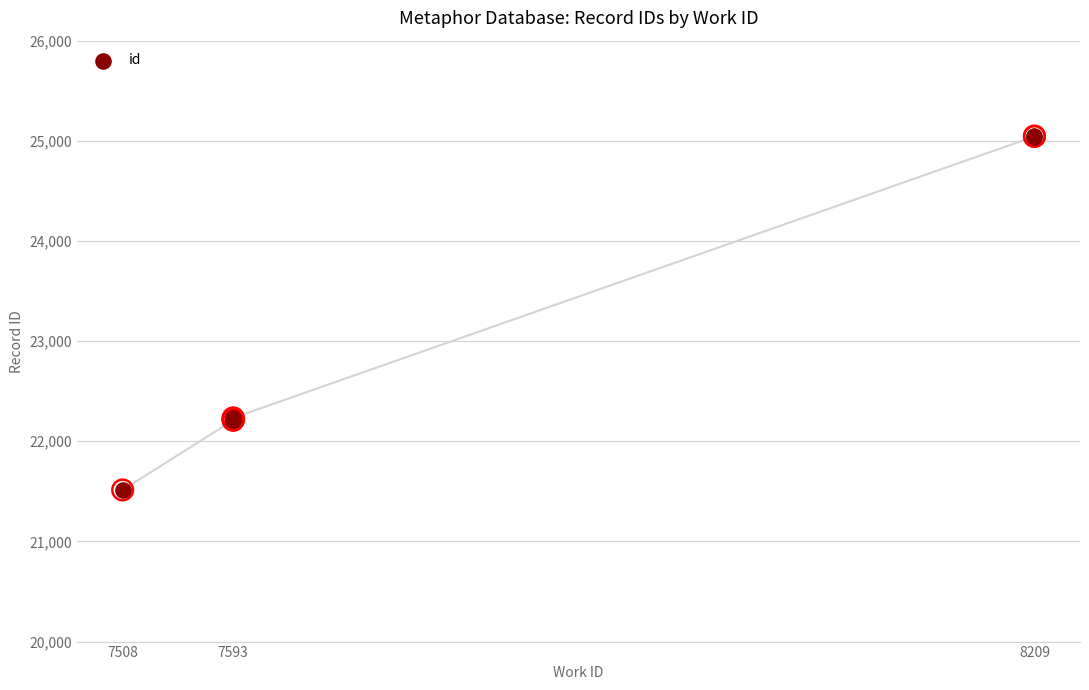

Which has a higher value, 7593 or 7508?

7593